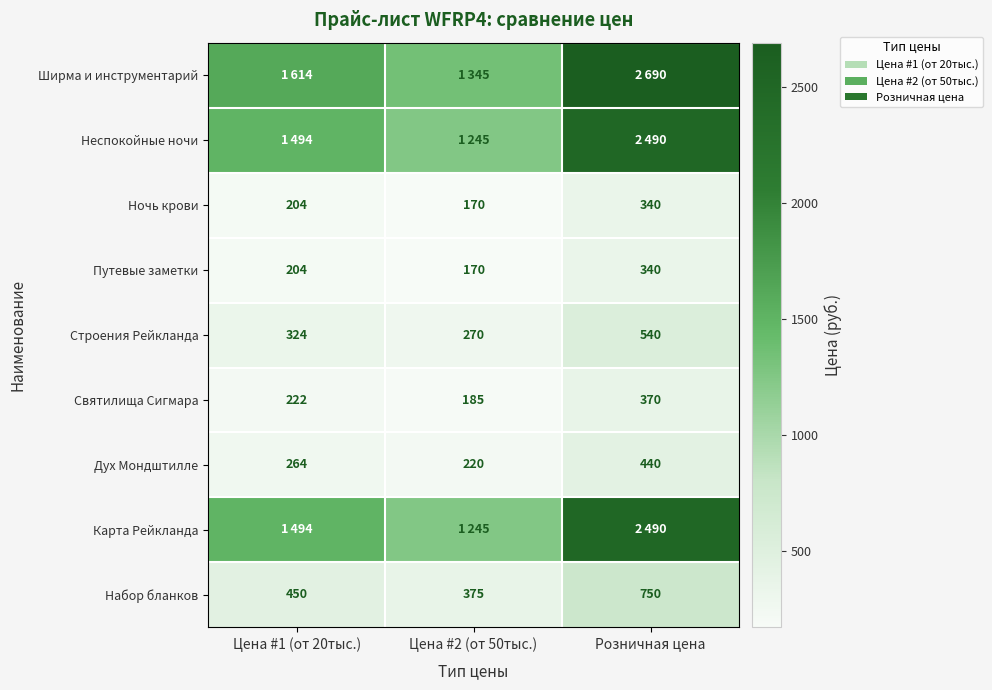

What is the difference between the maximum and minimum values in the Путевые заметки series?

170